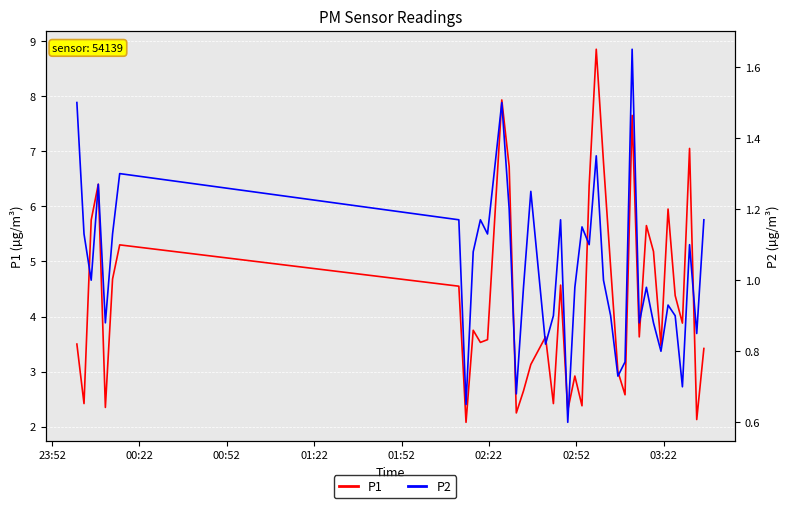

What are all the series names shown in the legend?

P1, P2